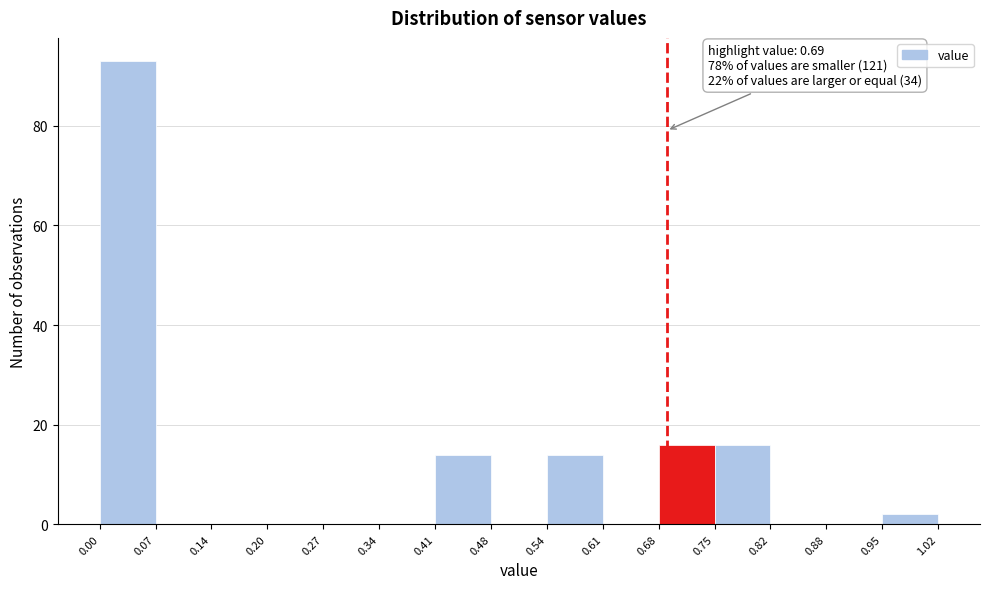

Which range on the x-axis has the tallest bar?

0.00 to 0.07